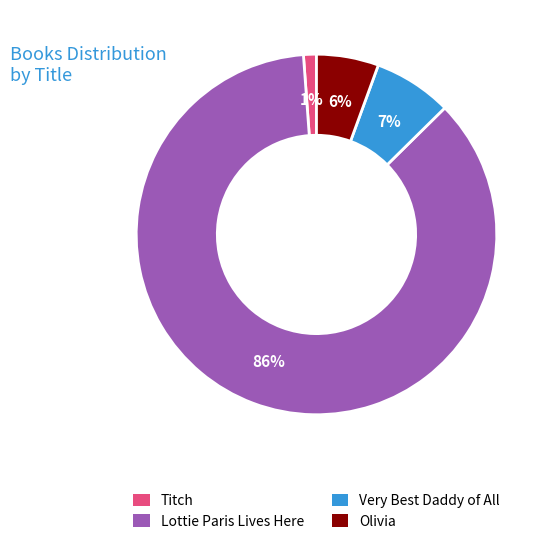

What percentage is the Lottie Paris Lives Here slice, to the nearest percent?

86%